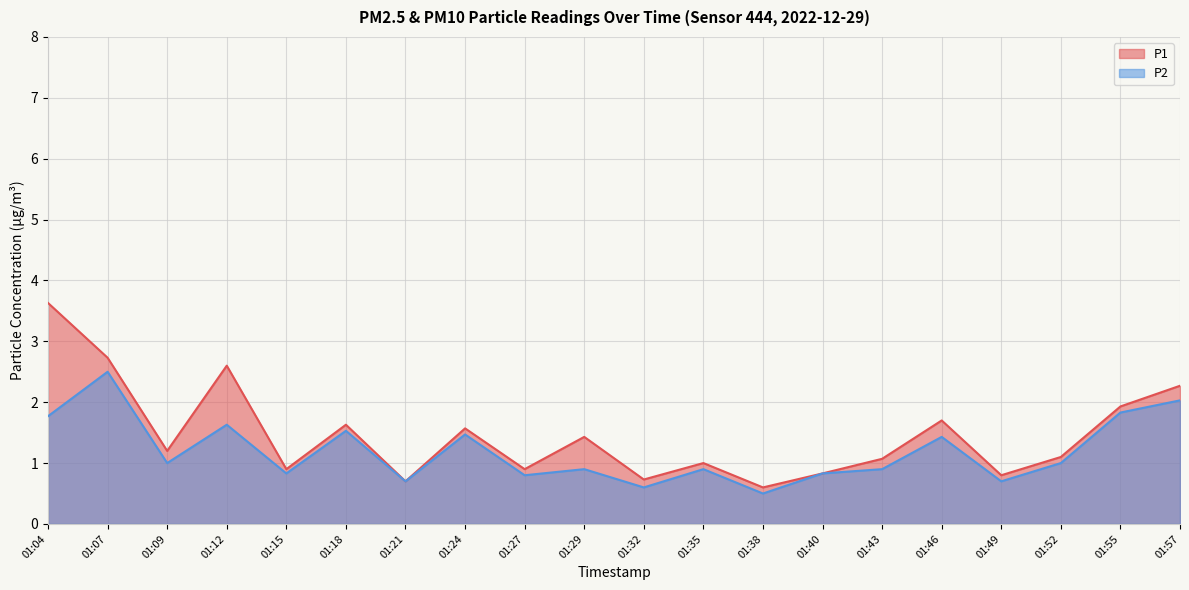

What is the sum of all P2 values?

23.9